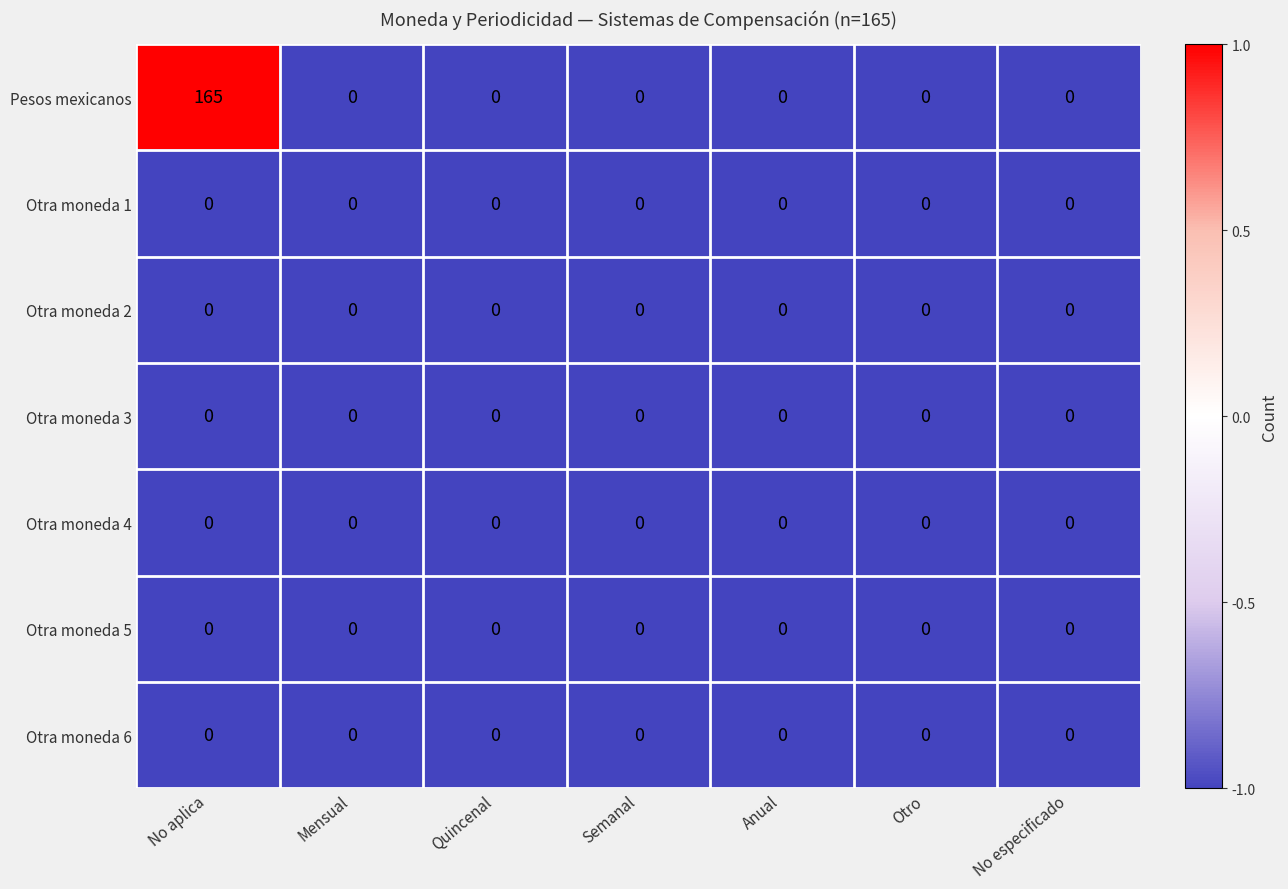

Which series has the largest total across all categories?

Pesos mexicanos